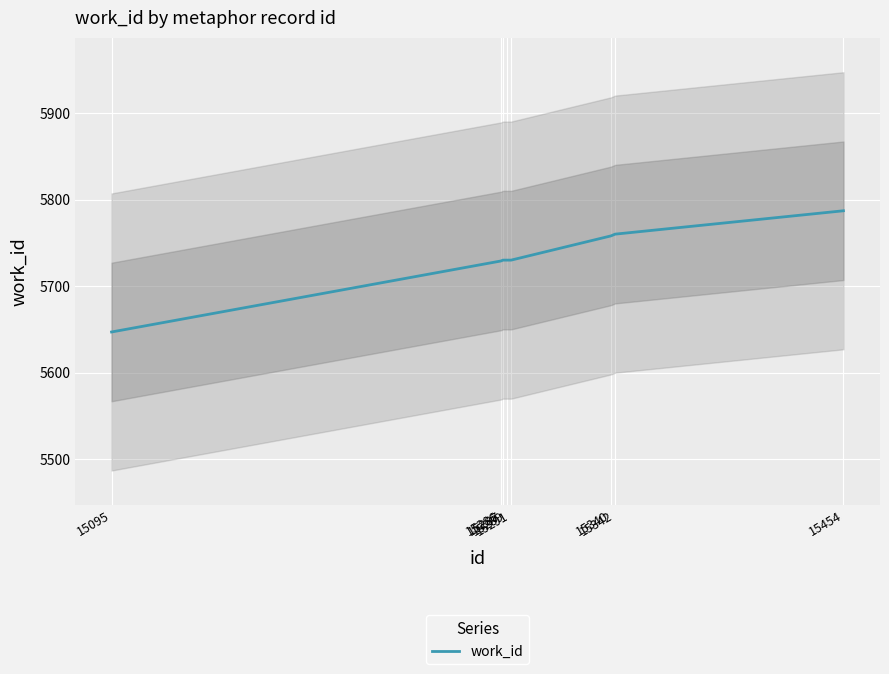

List the labels in order of value, largest first.

15454, 15342, 15340, 15287, 15289, 15291, 15286, 15095